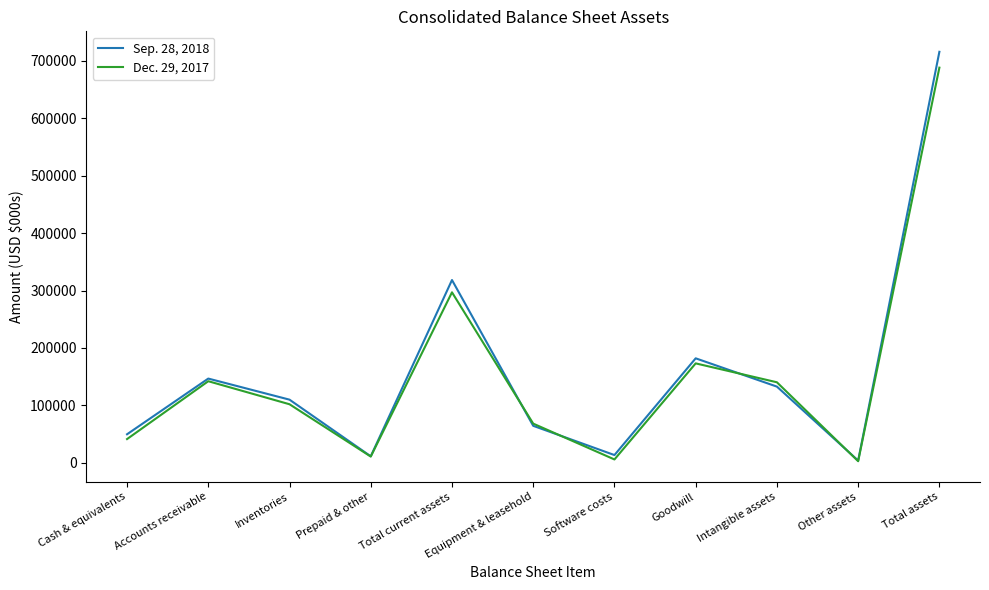

What is the lowest value of the Sep. 28, 2018 series?

4093